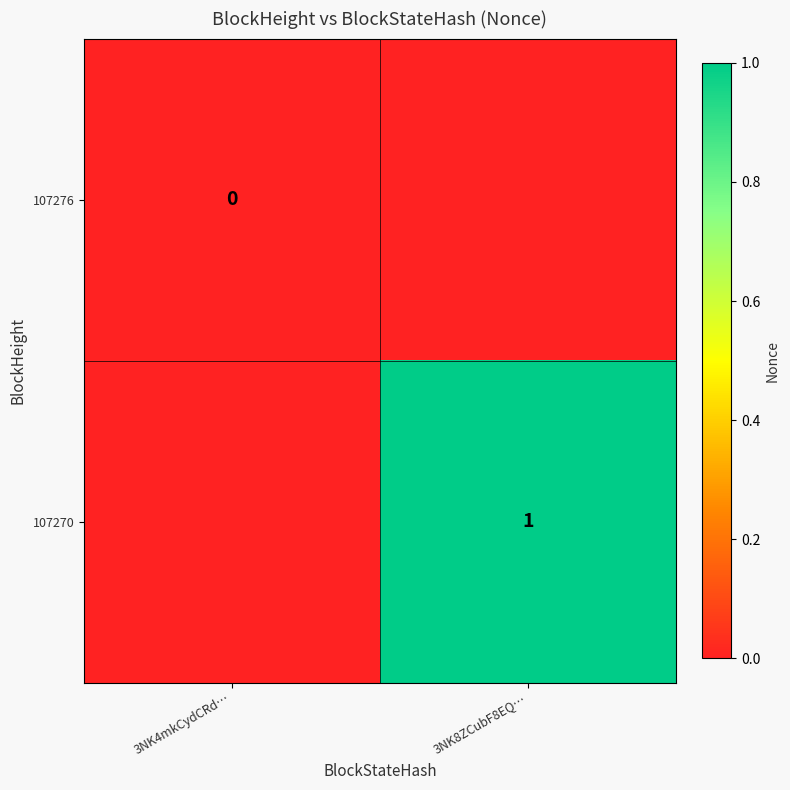

Is it true that 107270 equals 1 at 3NK8ZCubF8EQ…?

True